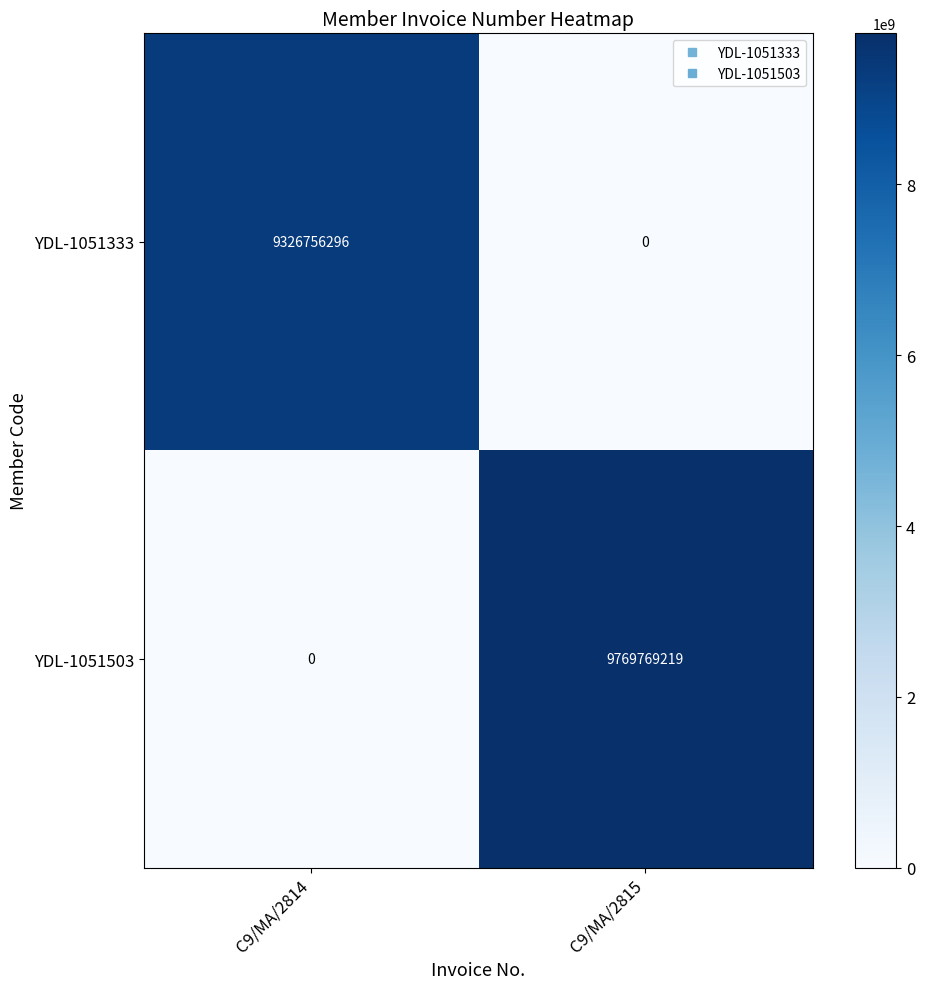

Count the number of categories in the chart.

2